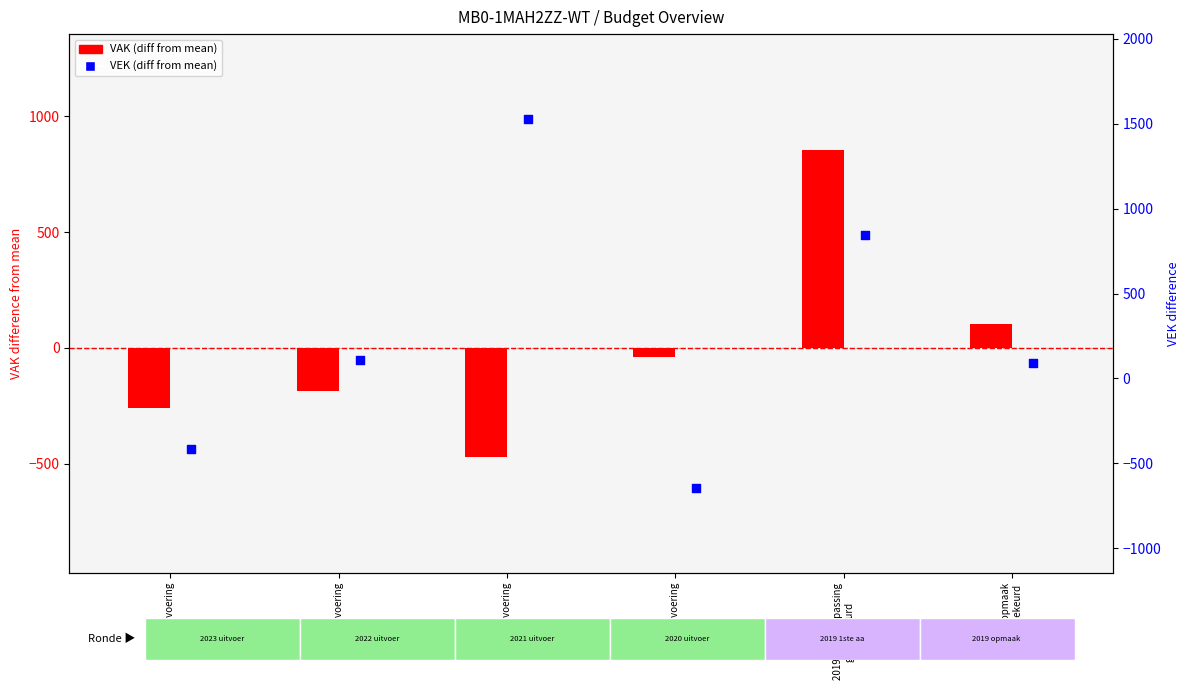

Which series has the largest total across all categories?

VEK (diff from mean)